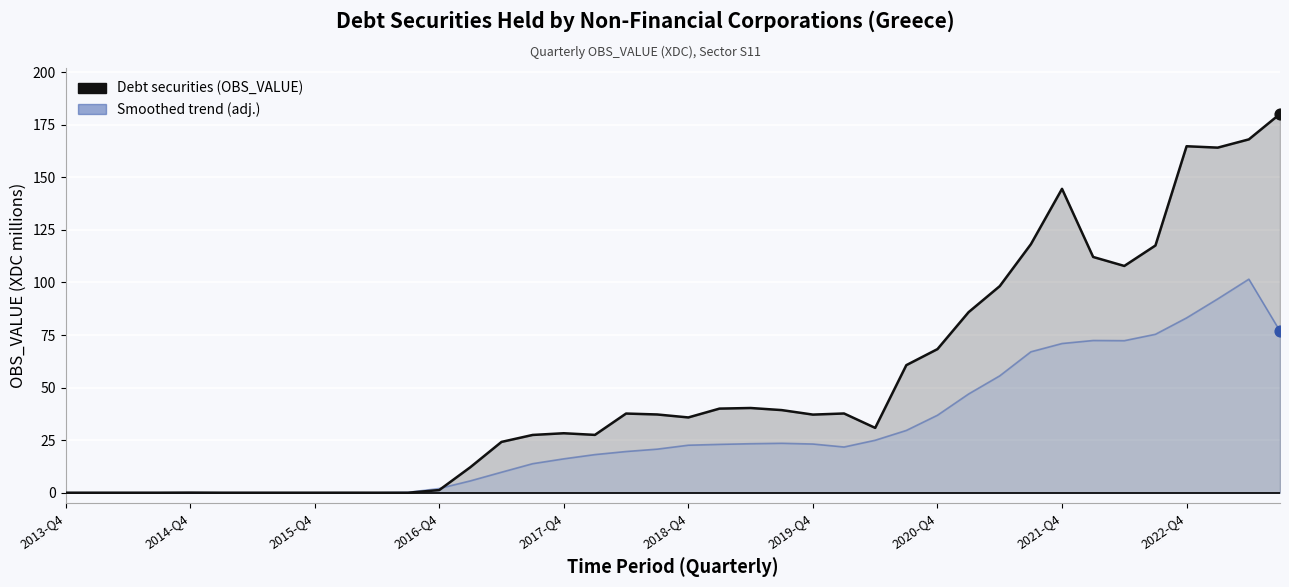

Is the value of Debt securities (OBS_VALUE) at 24 greater than the value of Smoothed trend (adj.) at 2018-Q4?

Yes